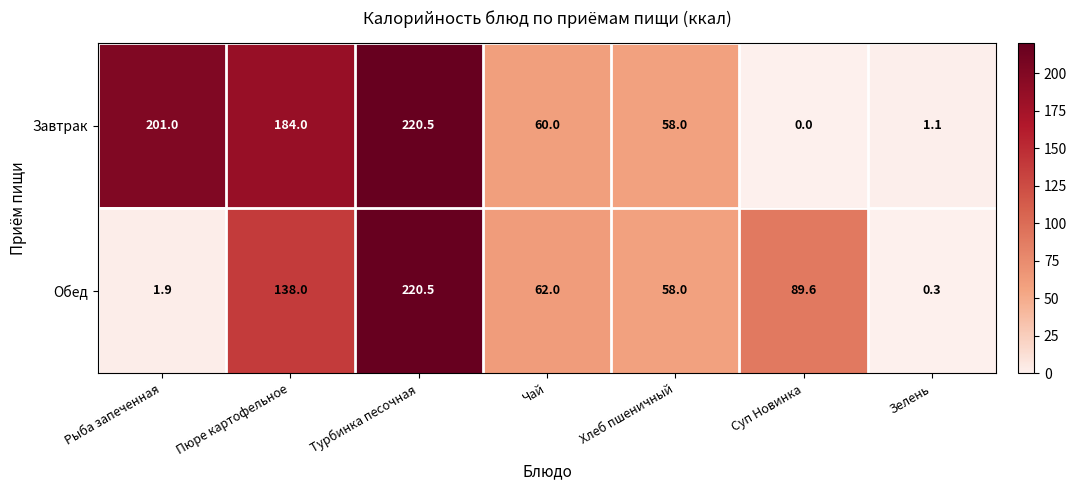

Reading left to right, what are all the values shown in this chart?

Завтрак: Рыба запеченная=201.0	Пюре картофельное=184.0	Турбинка песочная=220.5	Чай=60.0	Хлеб пшеничный=58.0	Суп Новинка=0.0	Зелень=1.1
Обед: Рыба запеченная=1.9	Пюре картофельное=138.0	Турбинка песочная=220.5	Чай=62.0	Хлеб пшеничный=58.0	Суп Новинка=89.6	Зелень=0.3